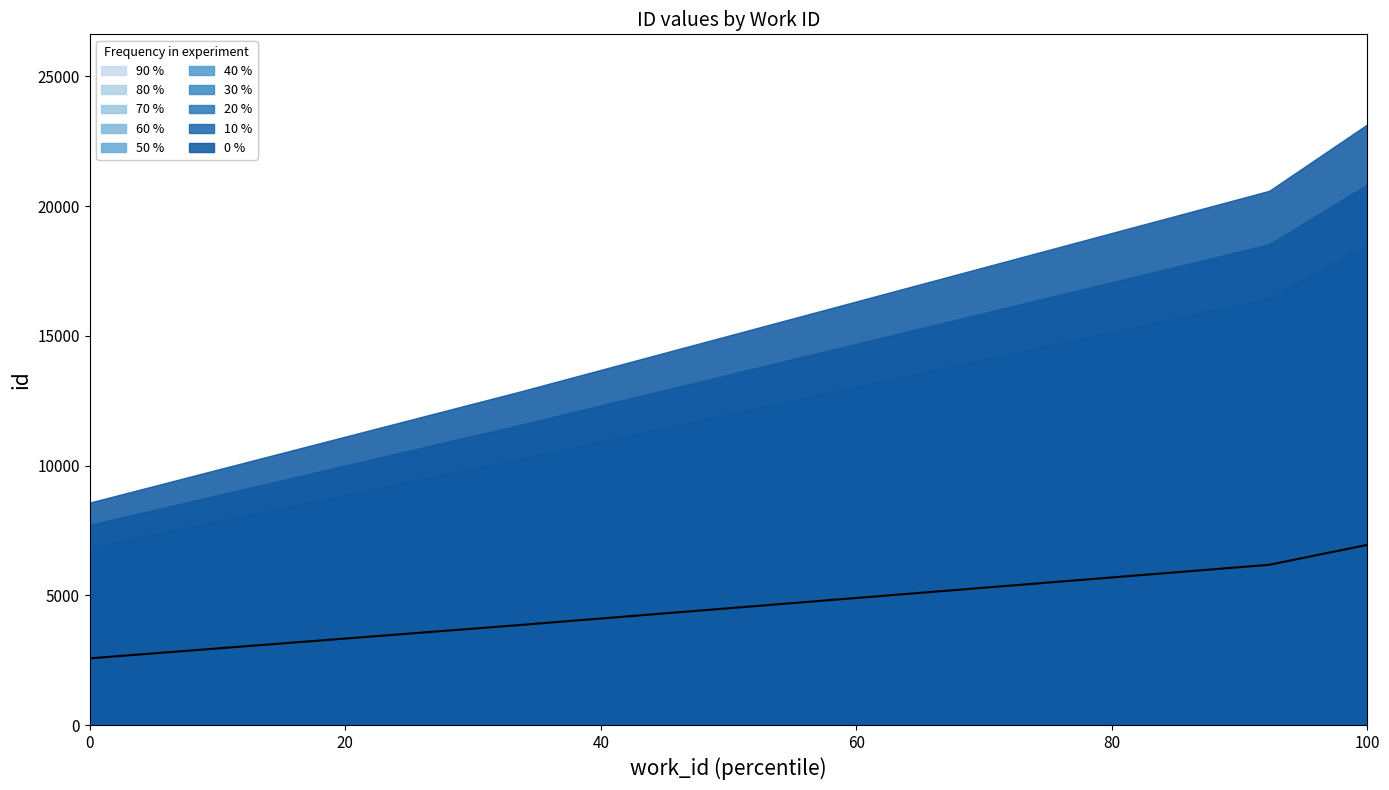

Between 20 and 40, which is larger?

40